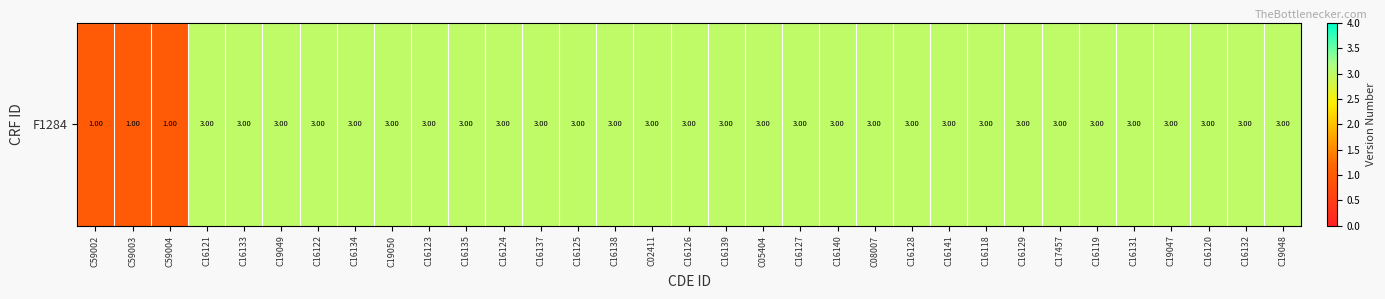

The chart shows a value of 2 at C16126. True or false?

False